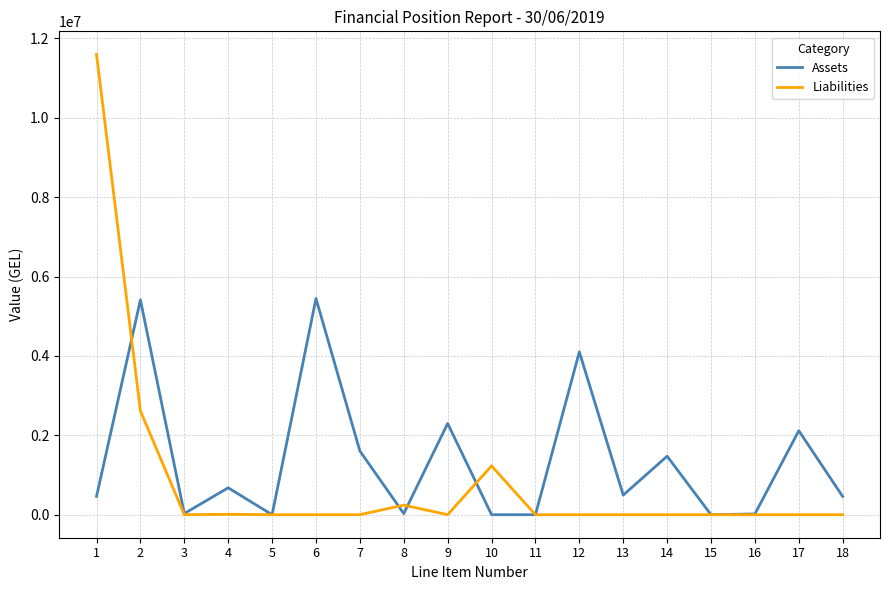

Rank the series at 17 from lowest to highest value.

Liabilities, Assets